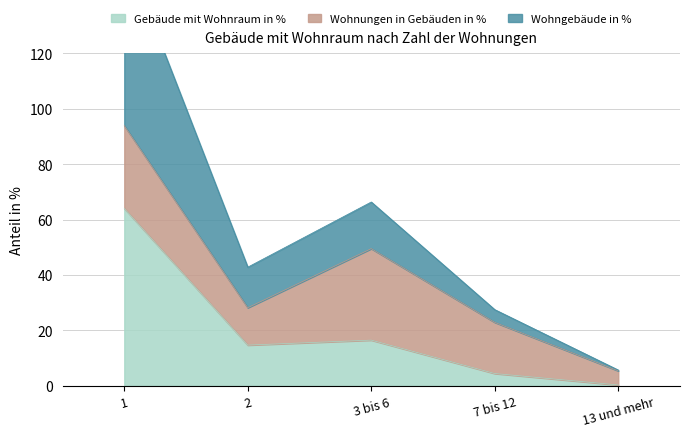

Is it true that Wohngebäude in % equals 103.9 at 3 bis 6?

False